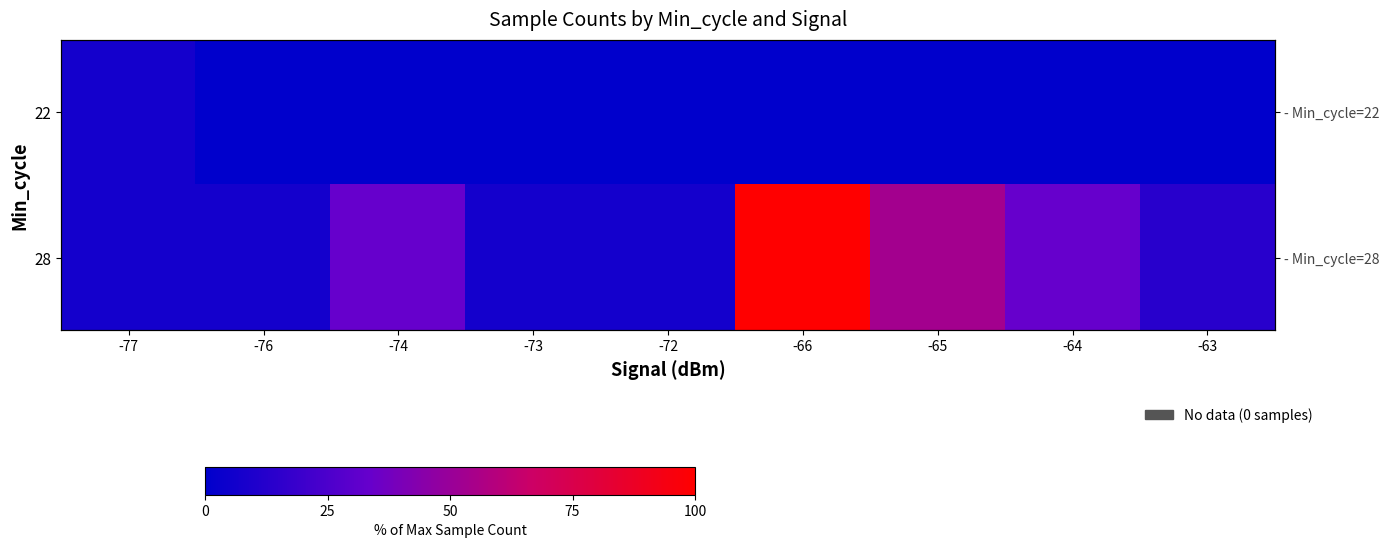

Rank the series by their average value, from highest to lowest.

28, 22